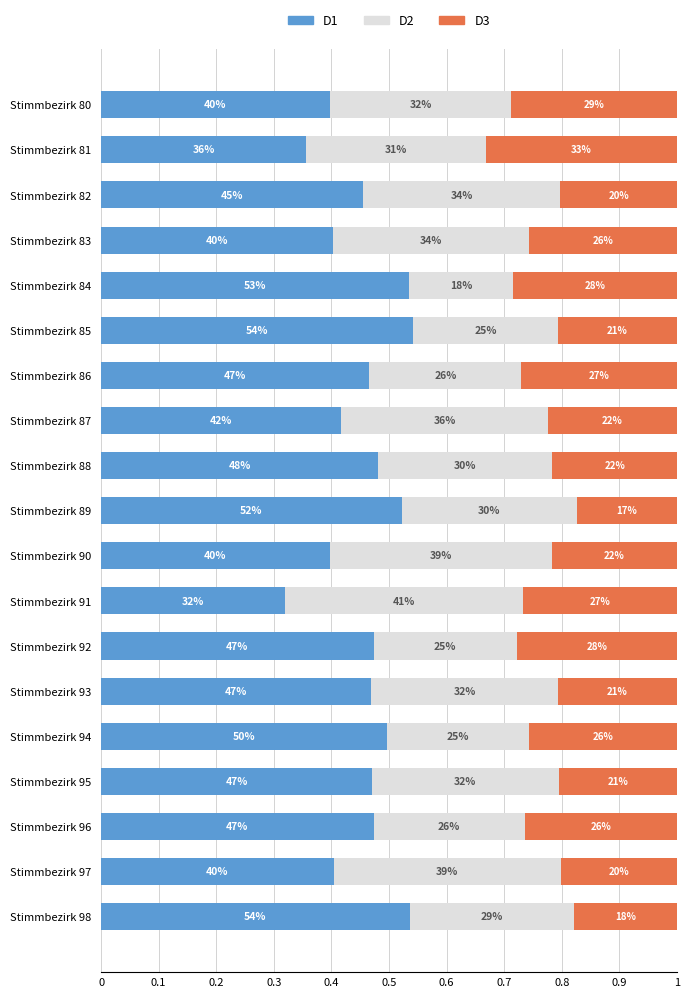

Which series has the largest total across all categories?

D1